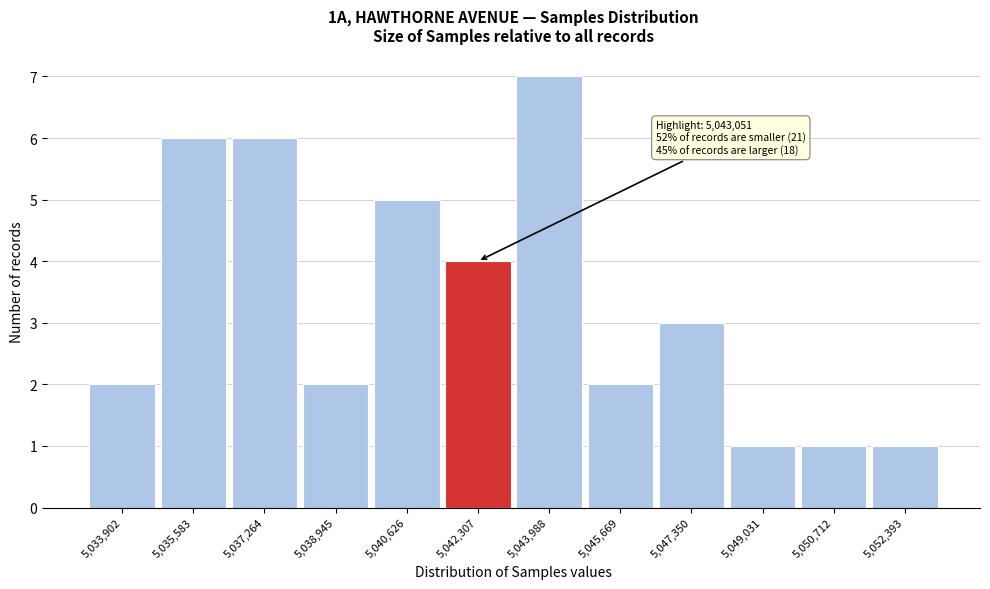

Reading left to right, what are all the values shown in this chart?

2	6	6	2	5	4	7	2	3	1	1	1